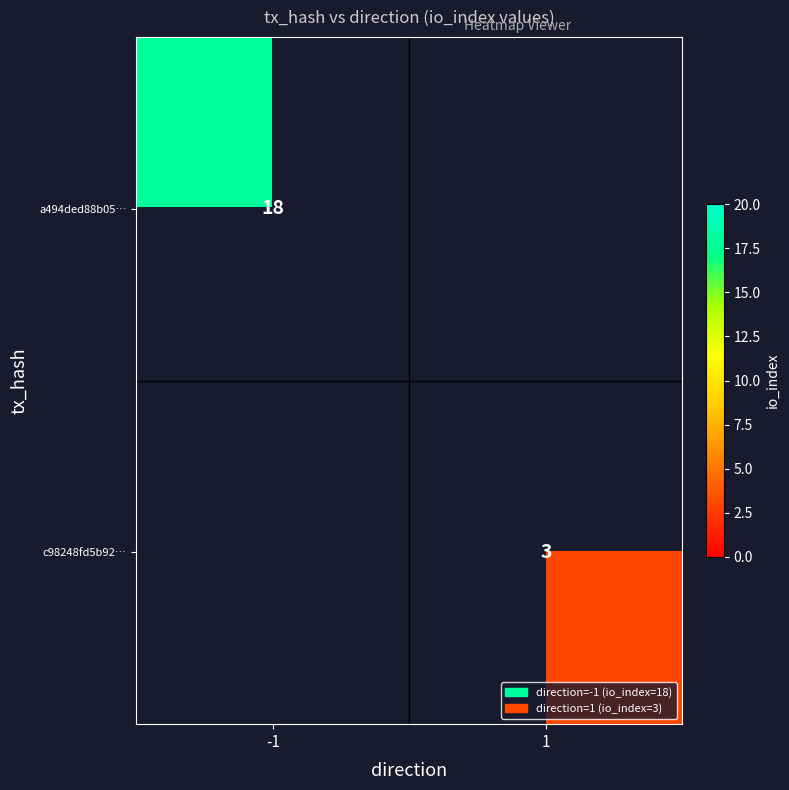

True or false: c98248fd5b92… has a value of 2 at 1.

False